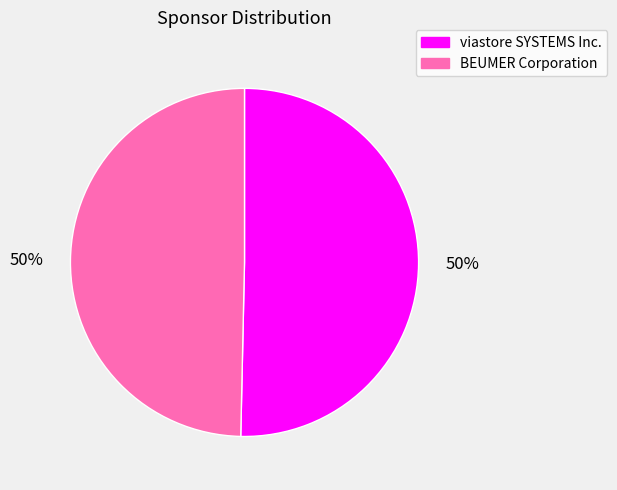

What percentage is the BEUMER Corporation slice, to the nearest percent?

50%